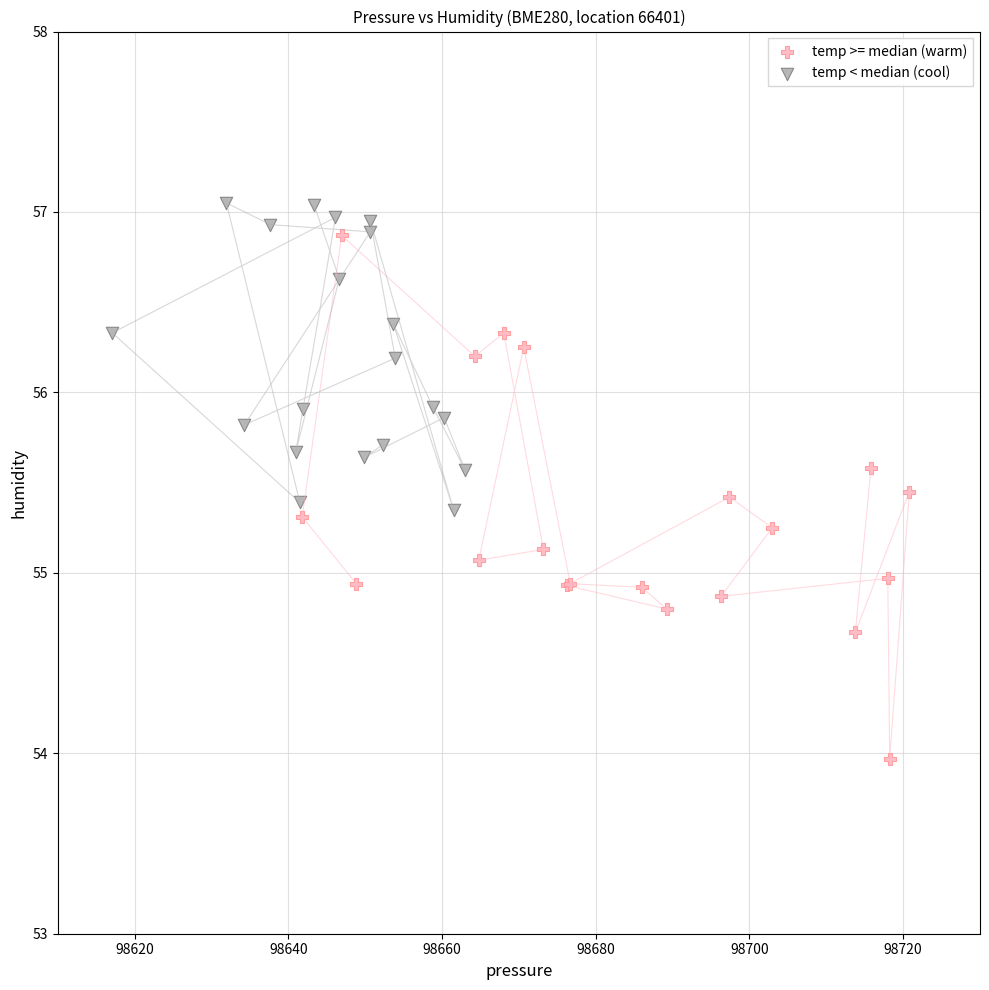

Which series has the largest Y range (max minus min)?

temp >= median (warm)